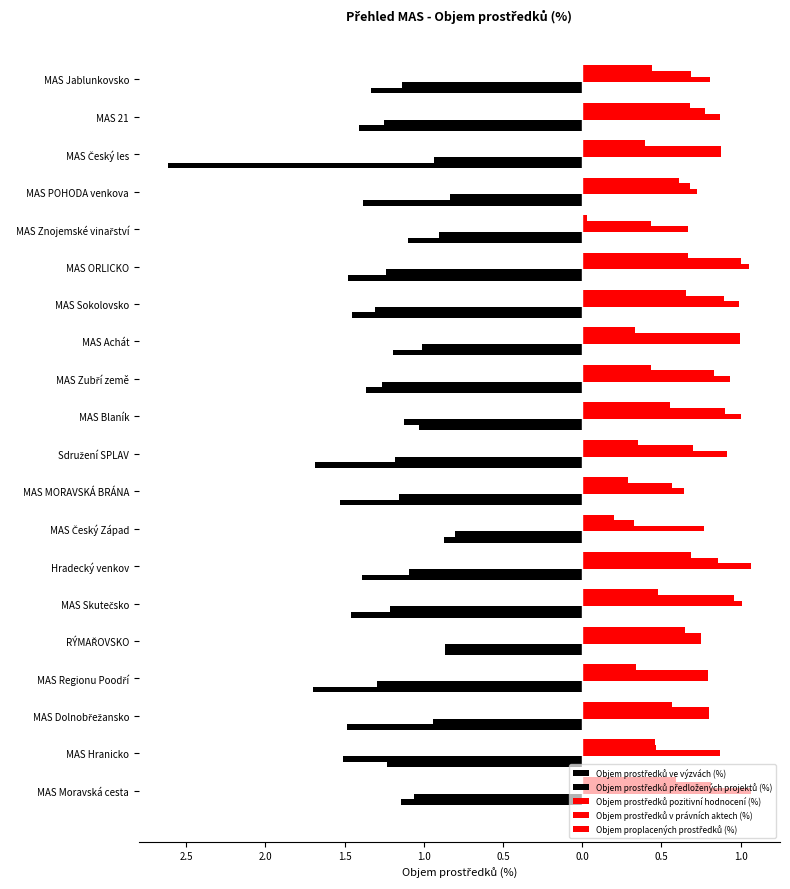

What are all the series names shown in the legend?

Objem prostředků ve výzvách (%), Objem prostředků předložených projektů (%), Objem prostředků pozitivní hodnocení (%), Objem prostředků v právních aktech (%), Objem proplacených prostředků (%)